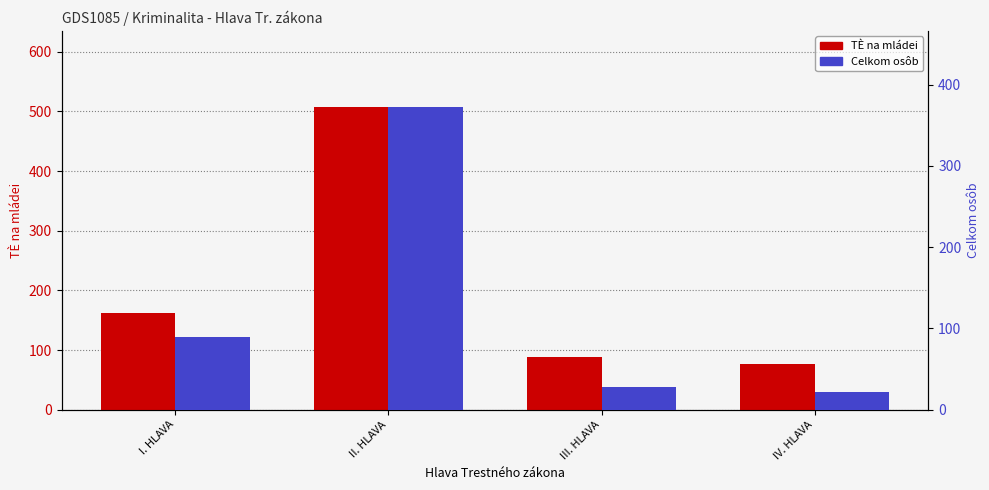

How many data points in Celkom osôb are above 90?

1